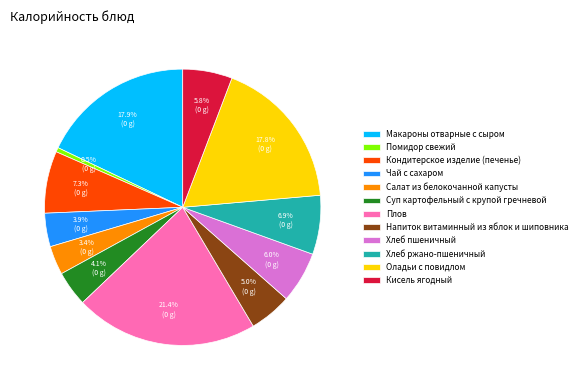

What is the ratio of the value at Кондитерское изделие (печенье) to the value at Напиток витаминный из яблок и шиповника?

1.5